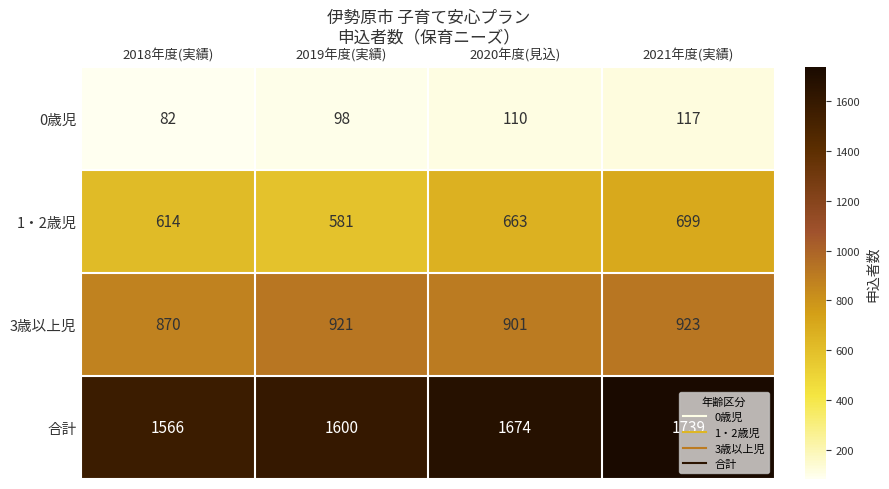

What is the highest value of the 1・2歳児 series?

699